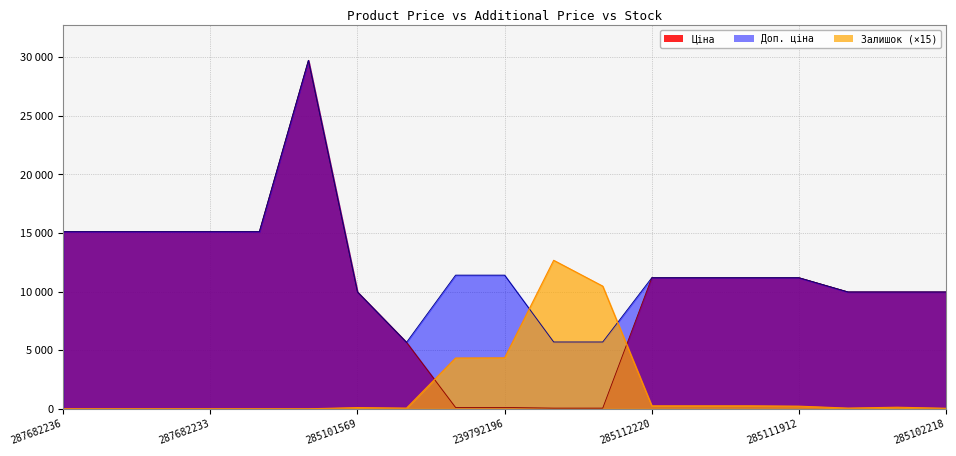

Reading left to right, list all the values displayed in this chart.

Ціна: 15120.0	15120.0	15120.0	15120.0	15120.0	29747.2	9975.0	5673.8	114.1	114.1	57.0	57.0	11188.2	11188.2	11188.2	11188.2	9975.0	9975.0	9975.0
Доп. ціна: 15120.0	15120.0	15120.0	15120.0	15120.0	29747.2	9975.0	5673.8	11410.0	11410.0	5705.0	5705.0	11188.2	11188.2	11188.2	11188.2	9975.0	9975.0	9975.0
Залишок: 0.0	0.0	0.0	0.0	0.0	0.0	105.0	60.0	4335.0	4350.0	12675.0	10470.0	255.0	255.0	255.0	225.0	60.0	135.0	45.0